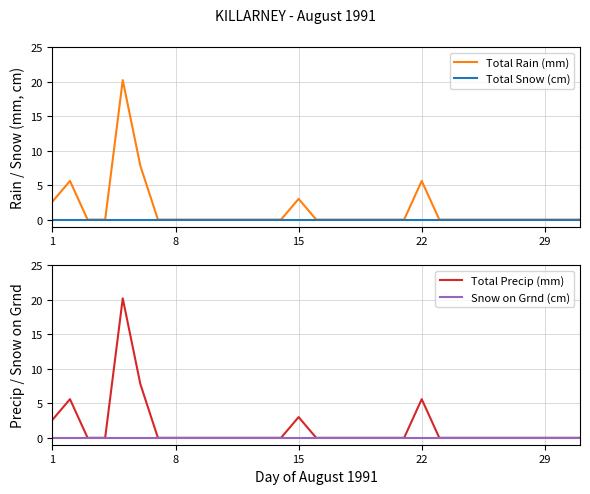

The Total Snow (cm) series shows 0.0 at 1. True or false?

True